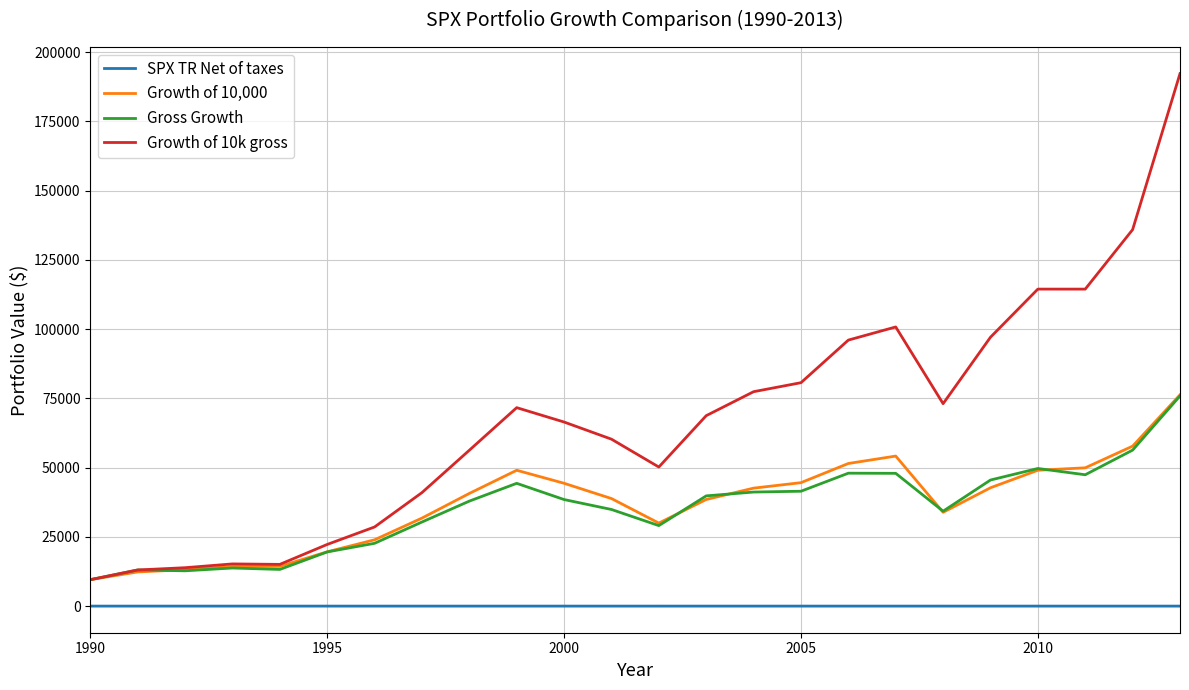

True or false: SPX TR Net of taxes and Gross Growth intersect in this chart.

False